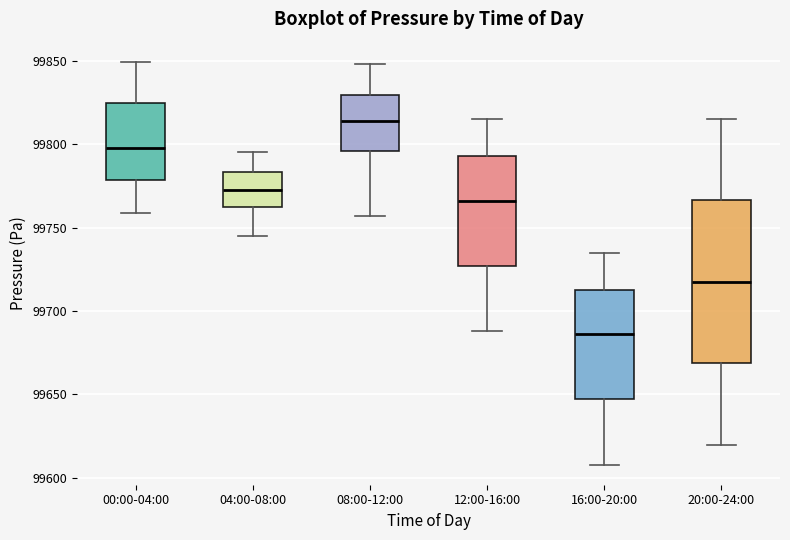

Comparing the boxes themselves (not the whiskers), which one is the tallest?

20:00-24:00